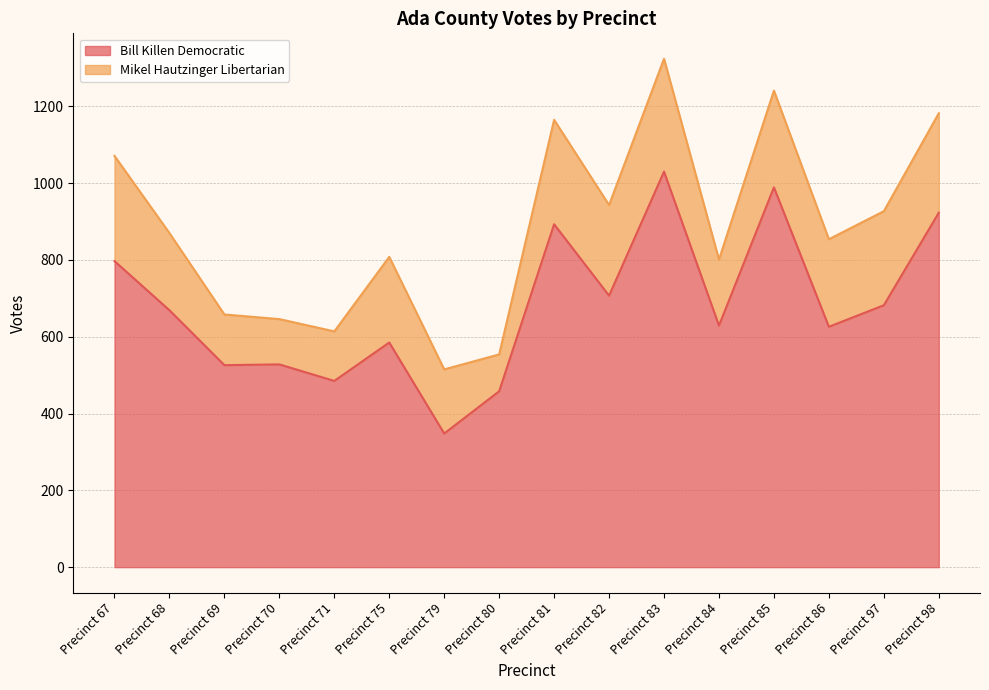

True or false: the data shows 144 at Precinct 79.

False